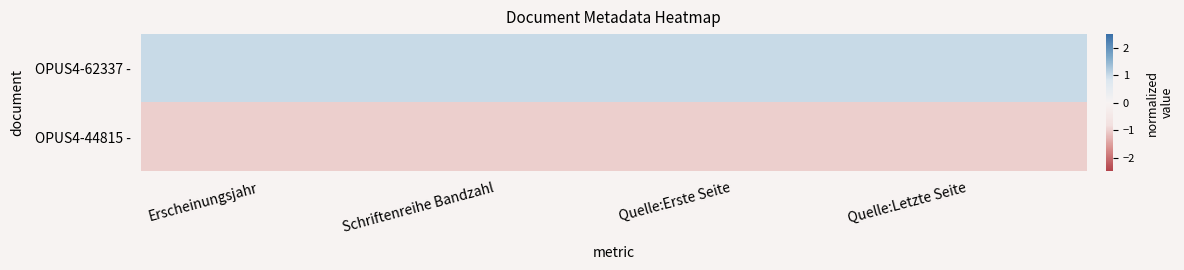

List the series in order of their overall mean, lowest first.

OPUS4-44815 -, OPUS4-62337 -